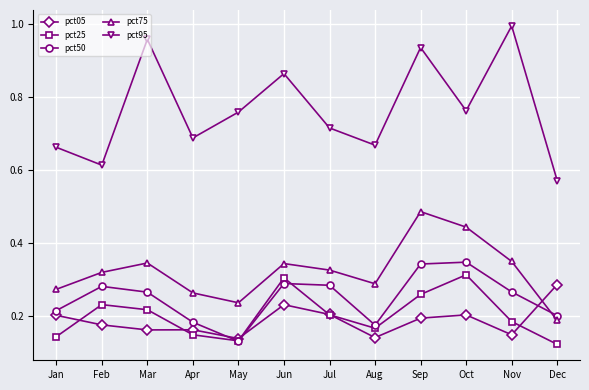

True or false: pct95 and pct05 cross at least once.

False